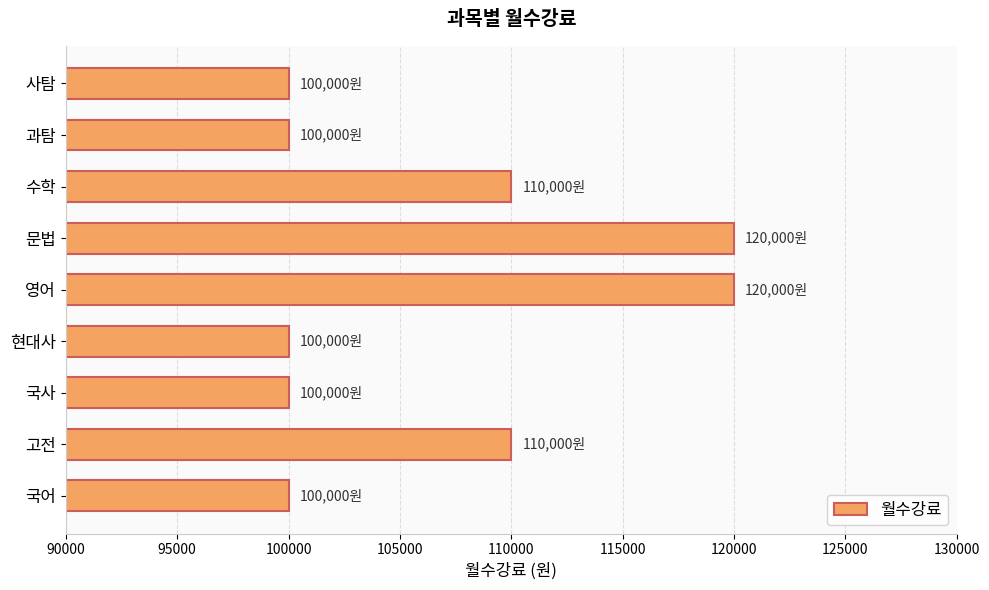

What is the maximum value shown in the chart?

120000